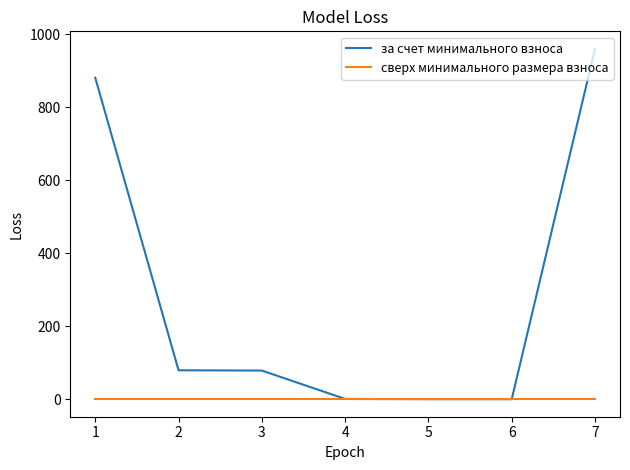

Rank the series by their maximum value, from highest to lowest.

за счет минимального взноса, сверх минимального размера взноса